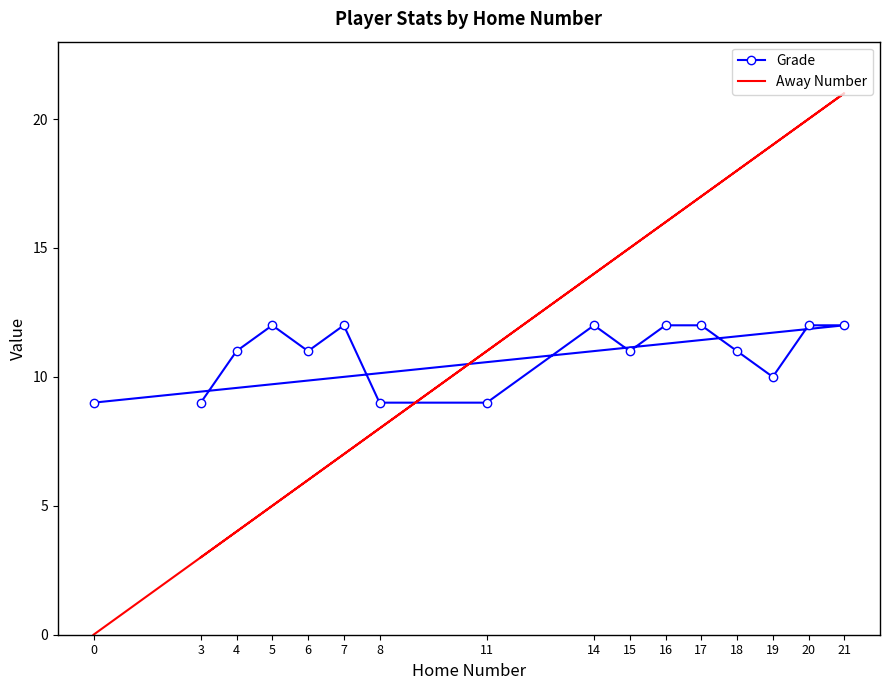

Reading left to right, extract all data points from this chart.

Grade: 3=9	4=11	5=12	6=11	7=12	8=9	11=9	14=12	15=11	16=12	17=12	18=11	19=10	20=12	21=12	0=9
Away Number: 3=3	4=4	5=5	6=6	7=7	8=8	11=11	14=14	15=15	16=16	17=17	18=18	19=19	20=20	21=21	0=0